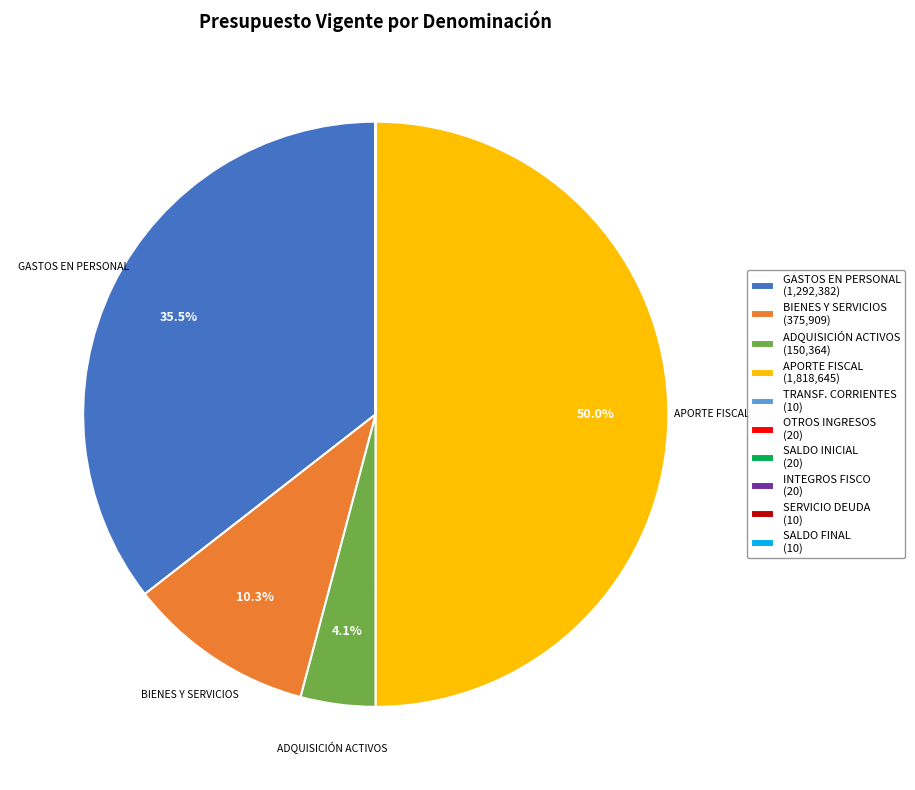

How many segments does this pie chart have?

10